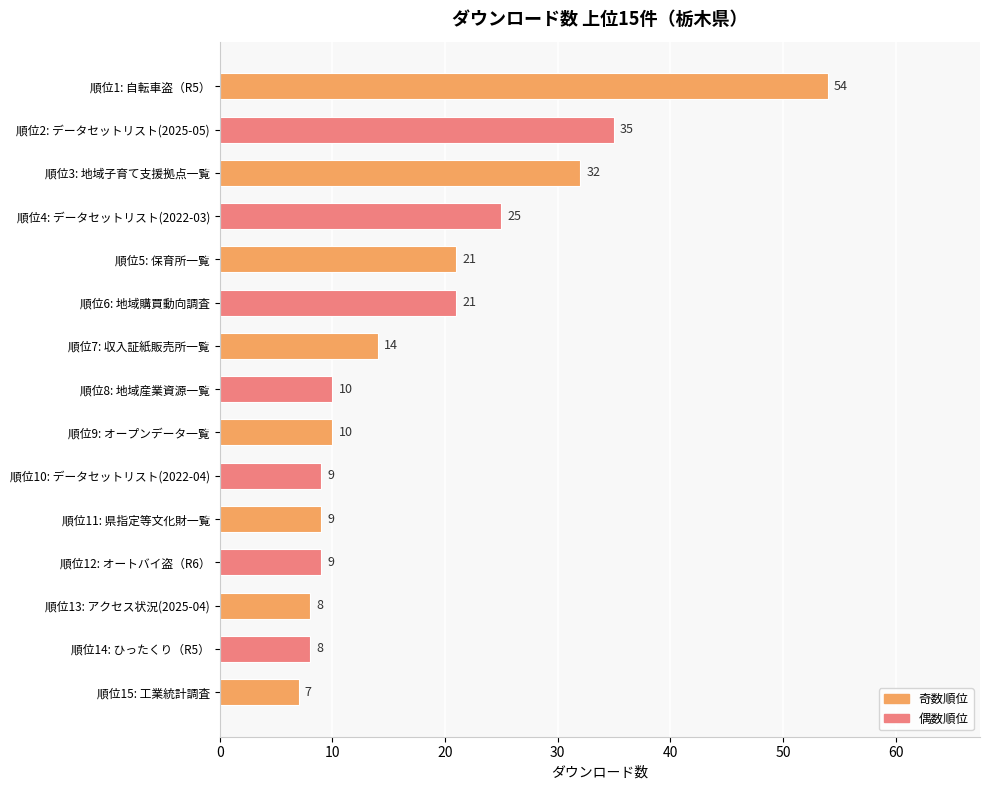

Between 順位8: 地域産業資源一覧 and 順位3: 地域子育て支援拠点一覧, which is larger?

順位3: 地域子育て支援拠点一覧